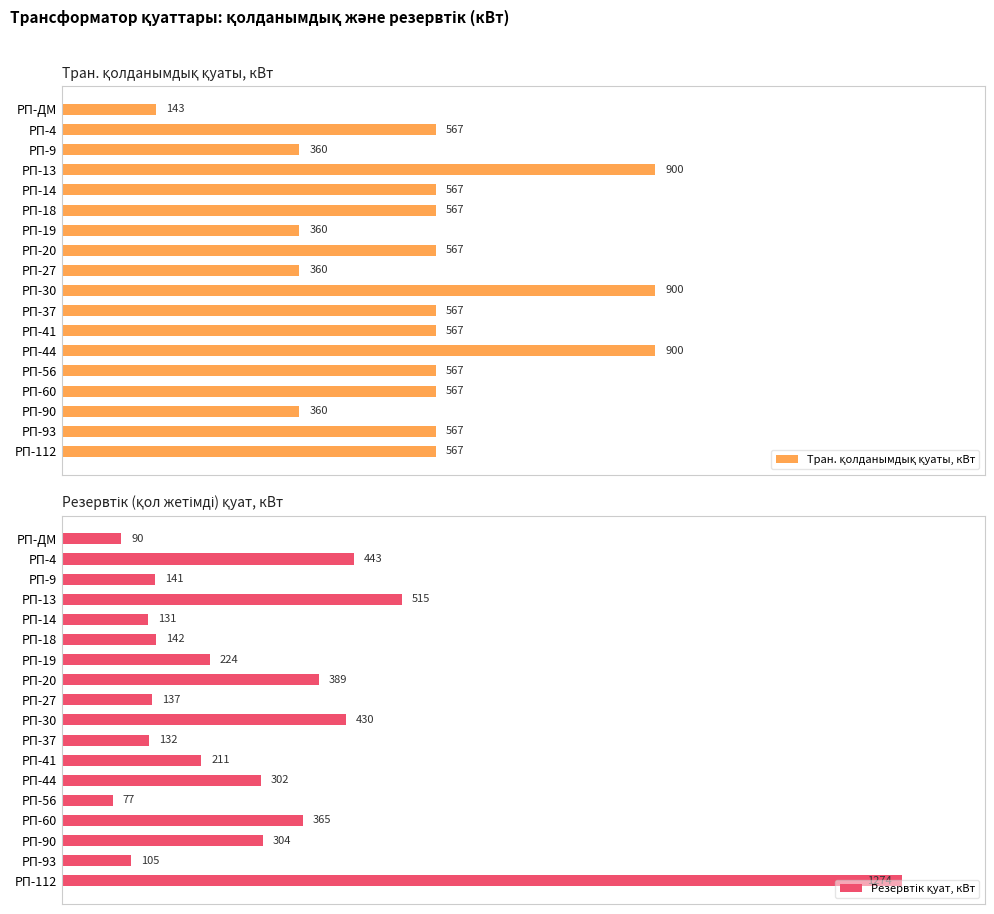

What is the value of the Резервтік қуат, кВт bar at the 18th from the left?

1274